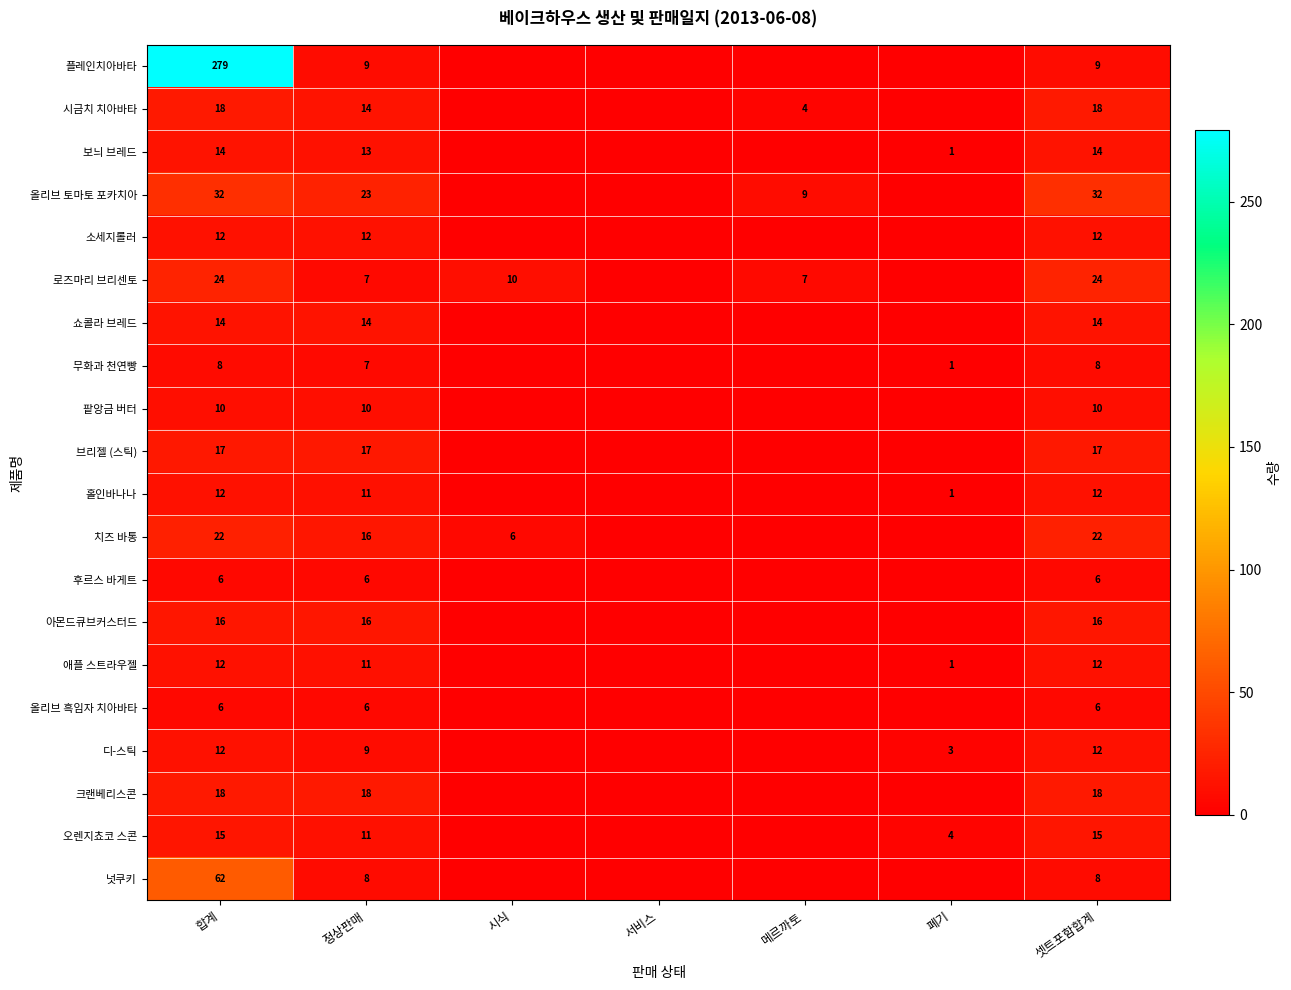

True or false: 소세지롤러 has a value of 12 at 셋트포함합계.

True